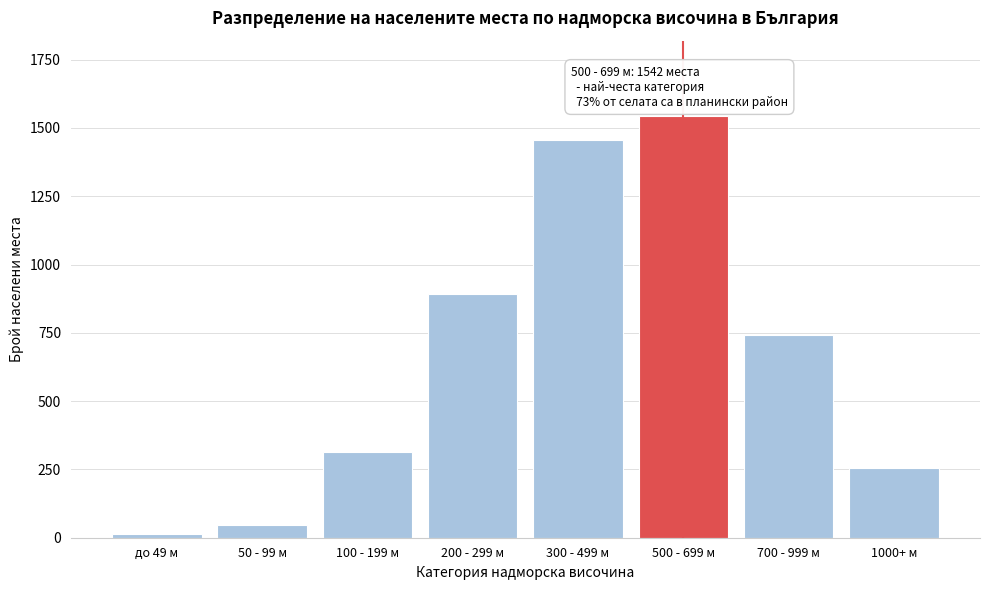

Reading left to right, what are all the values shown in this chart?

до 49 м=12	50 - 99 м=48	100 - 199 м=312	200 - 299 м=891	300 - 499 м=1456	500 - 699 м=1542	700 - 999 м=742	1000+ м=256